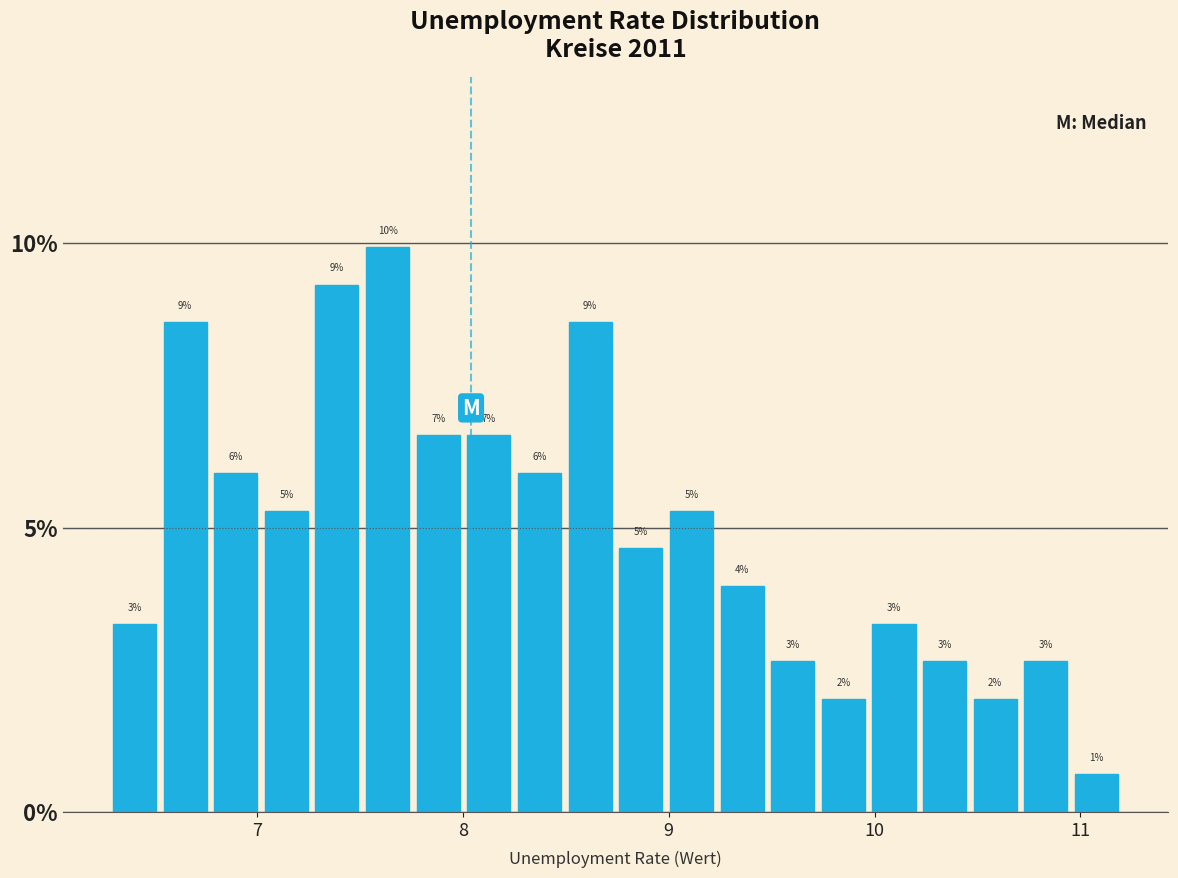

Around what value on the x-axis is the tallest bar? Give the approximate position of its centre, as read against the axis.

7.6